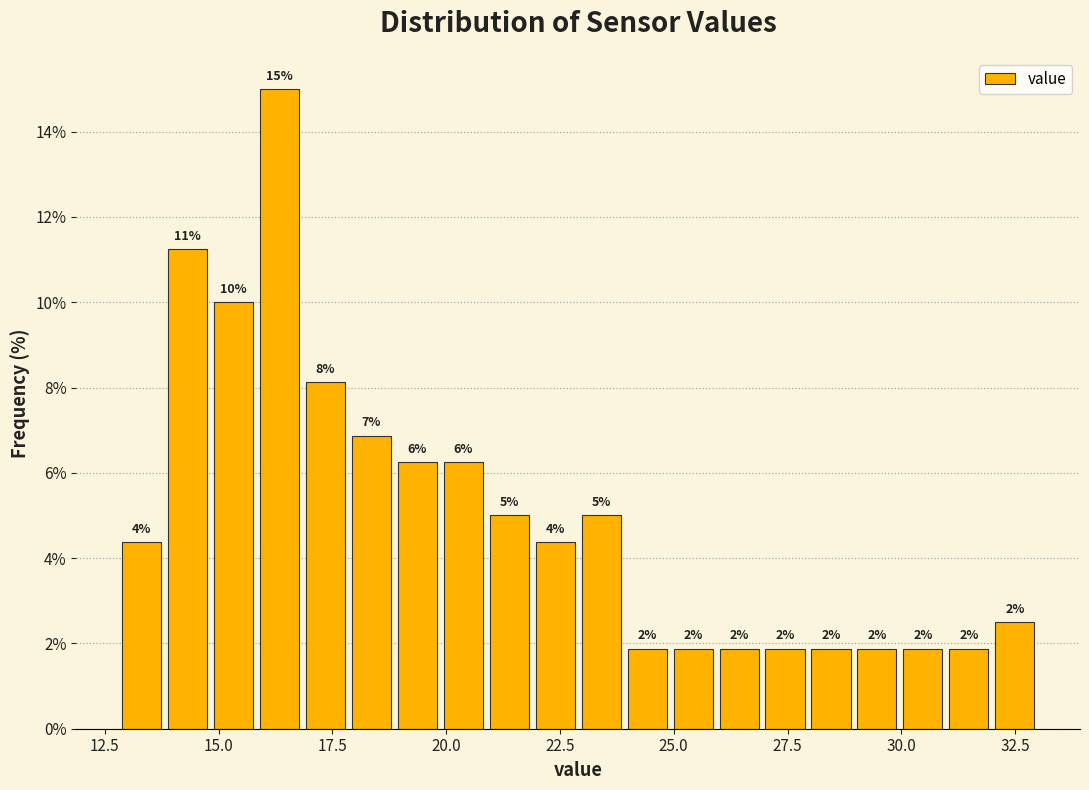

Around what value on the x-axis is the tallest bar? Give the approximate position of its centre, as read against the axis.

16.5